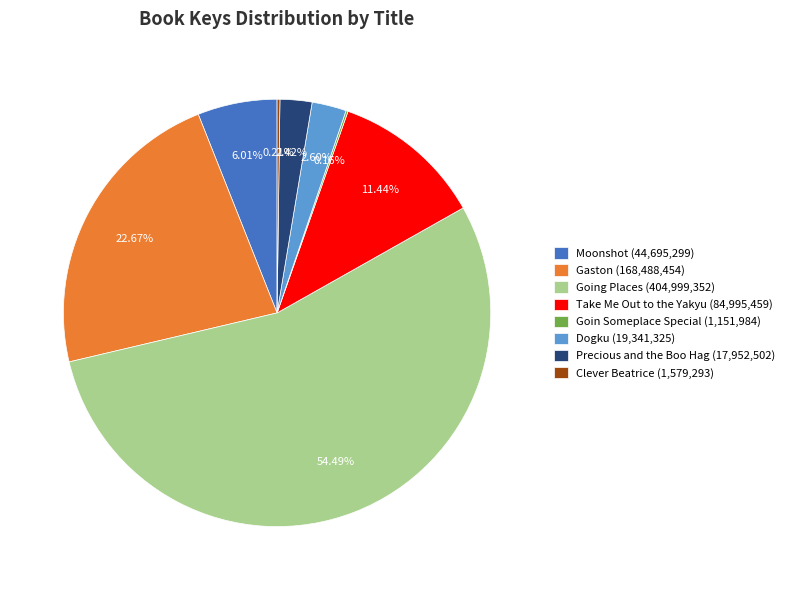

To the nearest percent, what is the average slice percentage?

12%